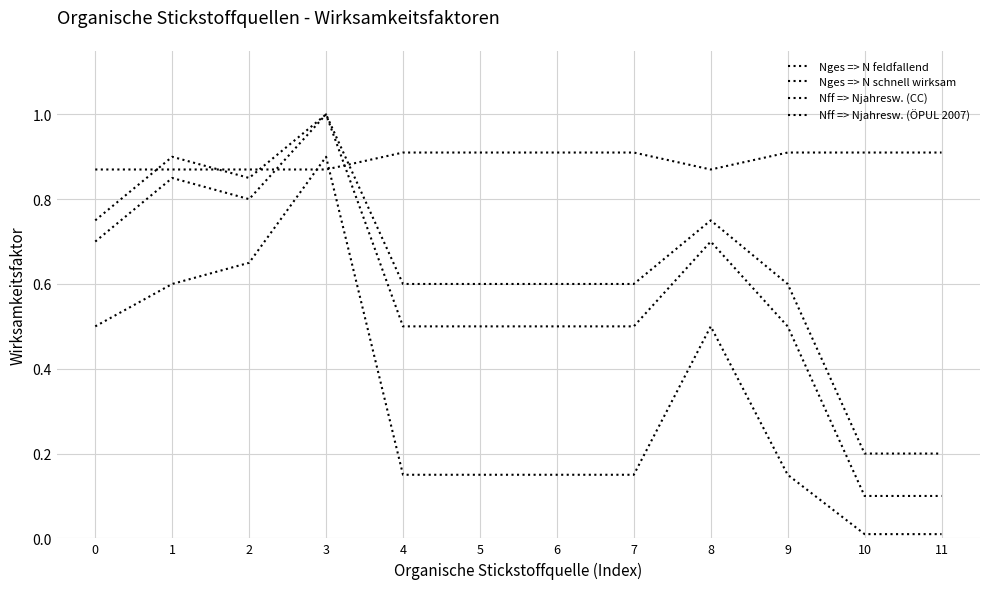

Is this an area chart (filled region under the line)?

No